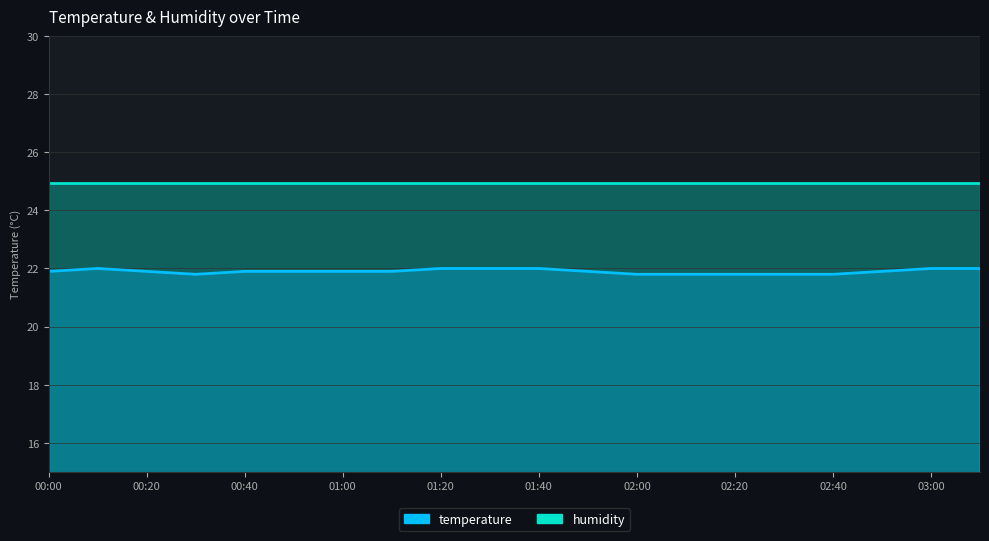

Which has a higher value, 00:40 or 02:50?

00:40